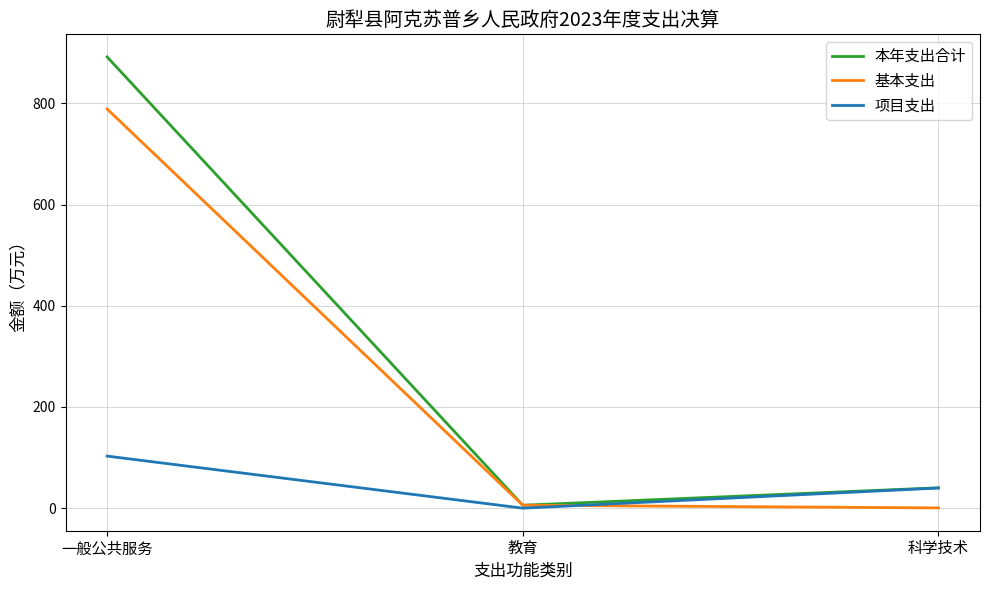

Reading left to right, transcribe all the data shown in this chart.

本年支出合计: 891.9	5.8	40.3
基本支出: 789.0	5.8	0.5
项目支出: 102.9	0.0	39.8